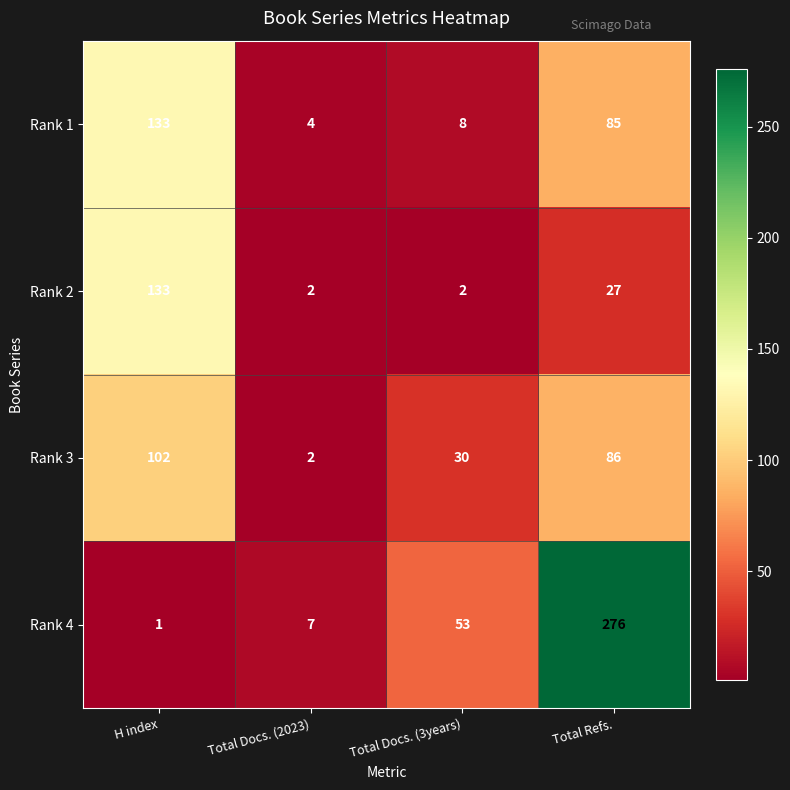

Which series has the largest total across all categories?

Rank 4